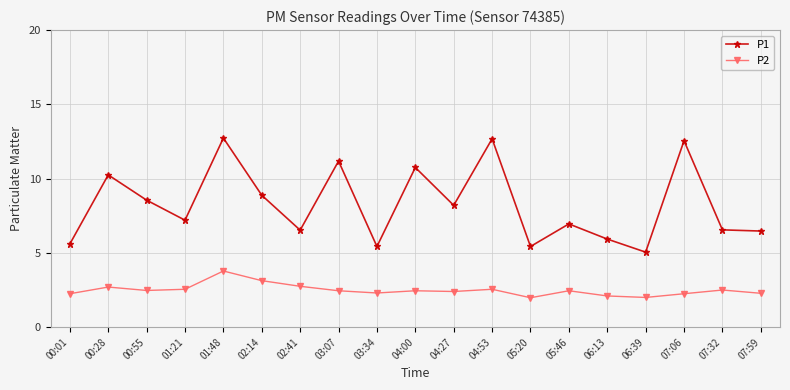

What is the sum of all P1 values?

156.9